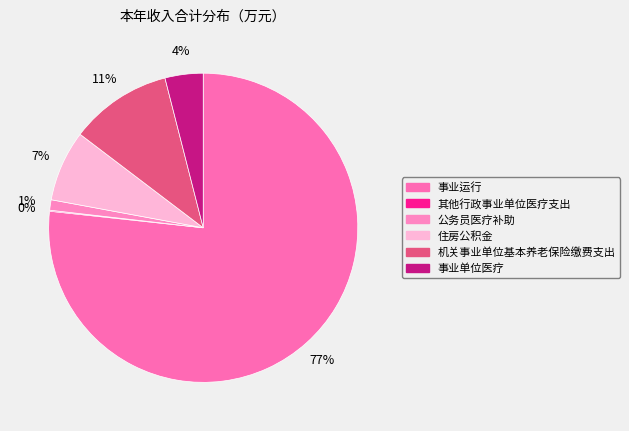

How many slices are in this pie chart?

6